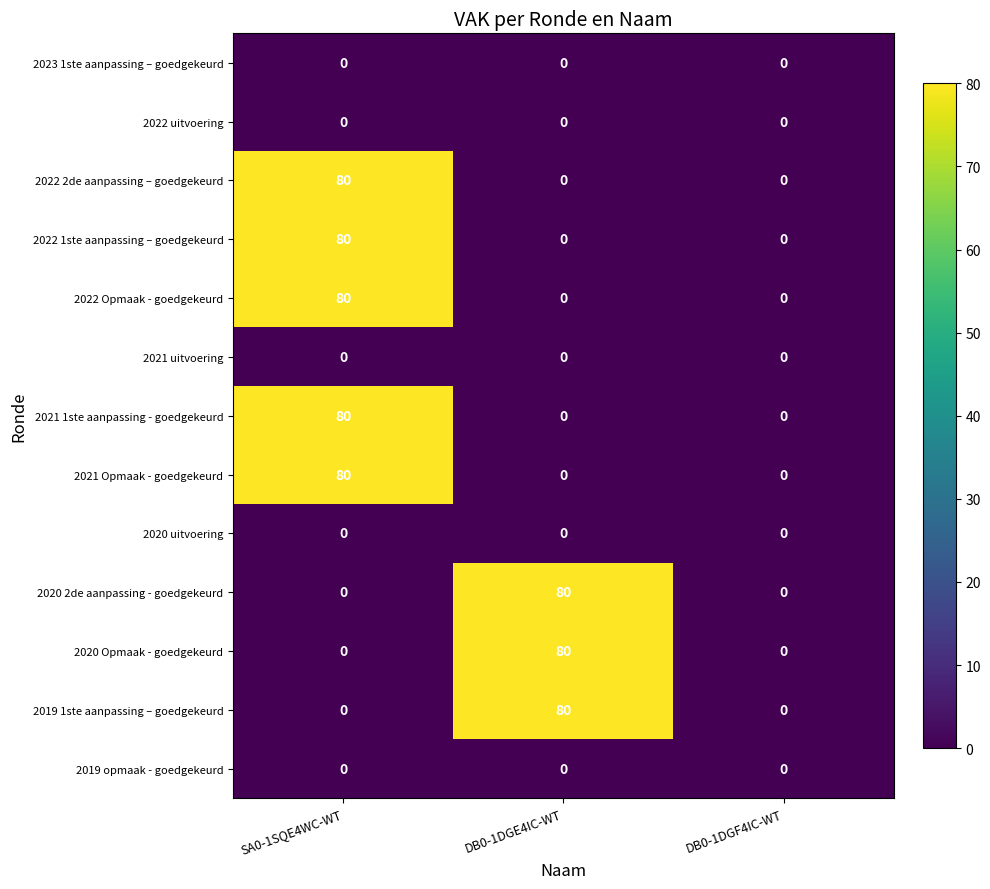

Is the value of 2021 uitvoering at DB0-1DGF4IC-WT greater than the value of 2021 Opmaak - goedgekeurd at SA0-1SQE4WC-WT?

No